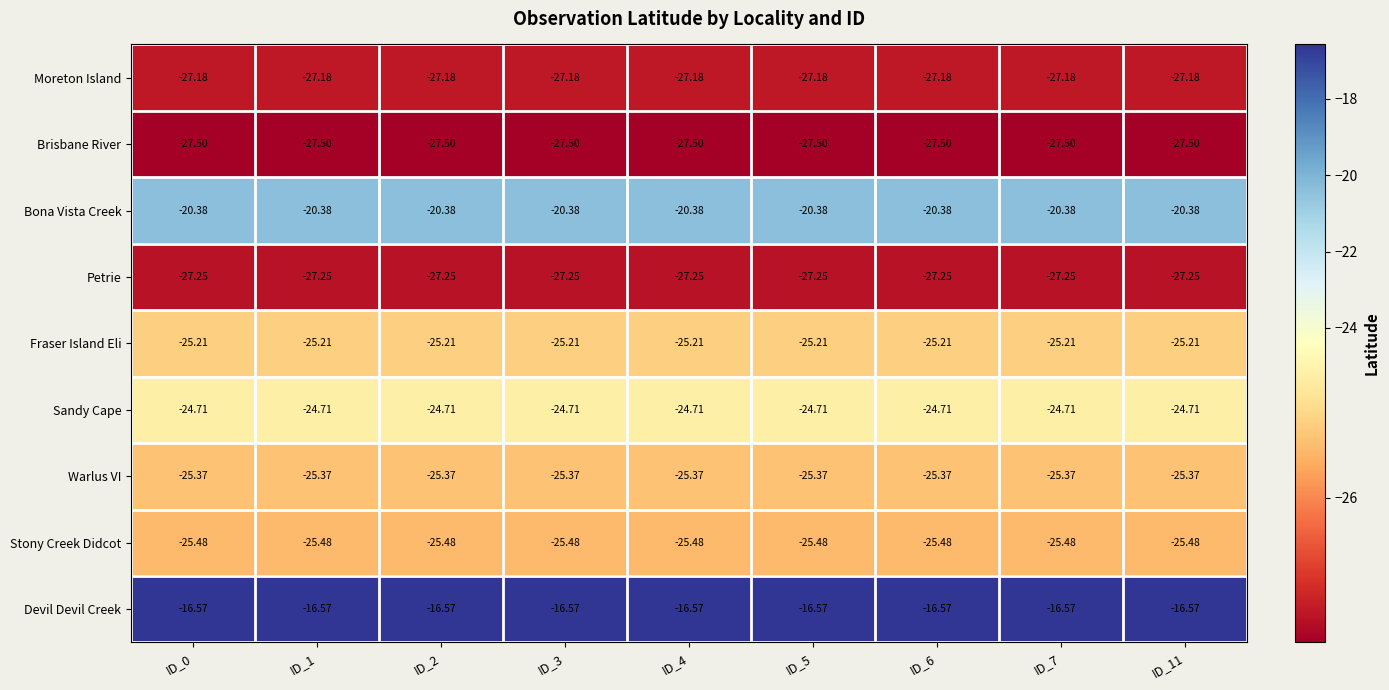

List the series in order of their peak value, lowest first.

Brisbane River, Petrie, Moreton Island, Stony Creek Didcot, Warlus VI, Fraser Island Eli, Sandy Cape, Bona Vista Creek, Devil Devil Creek